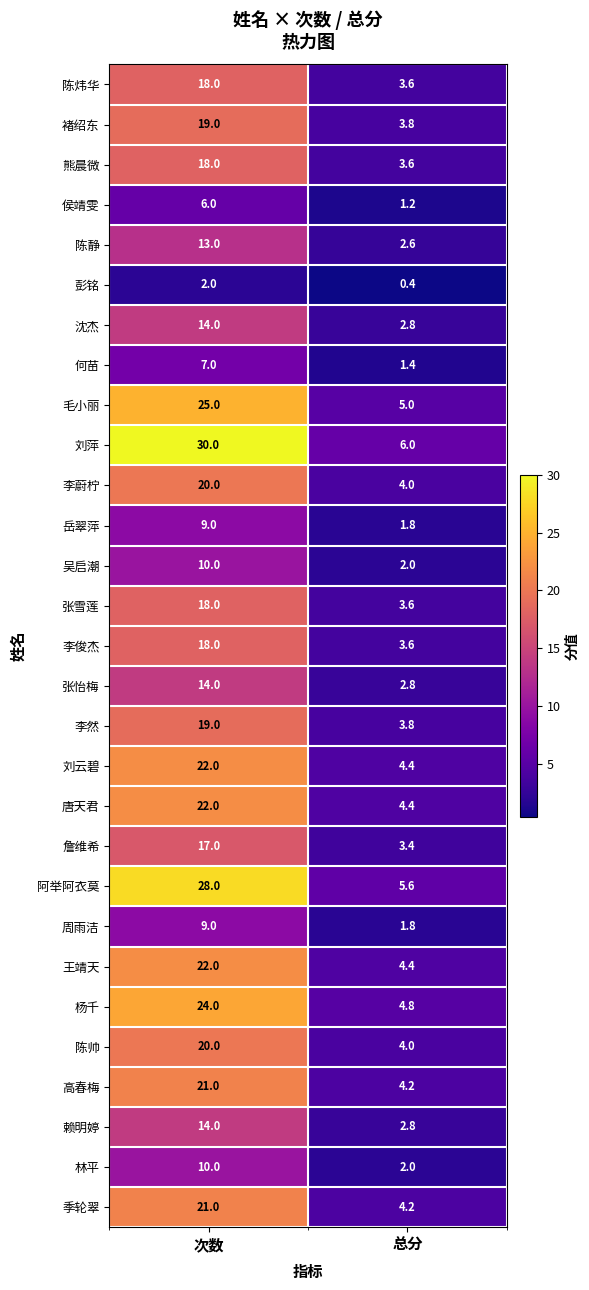

At which label is 刘云碧 closest to 13?

总分